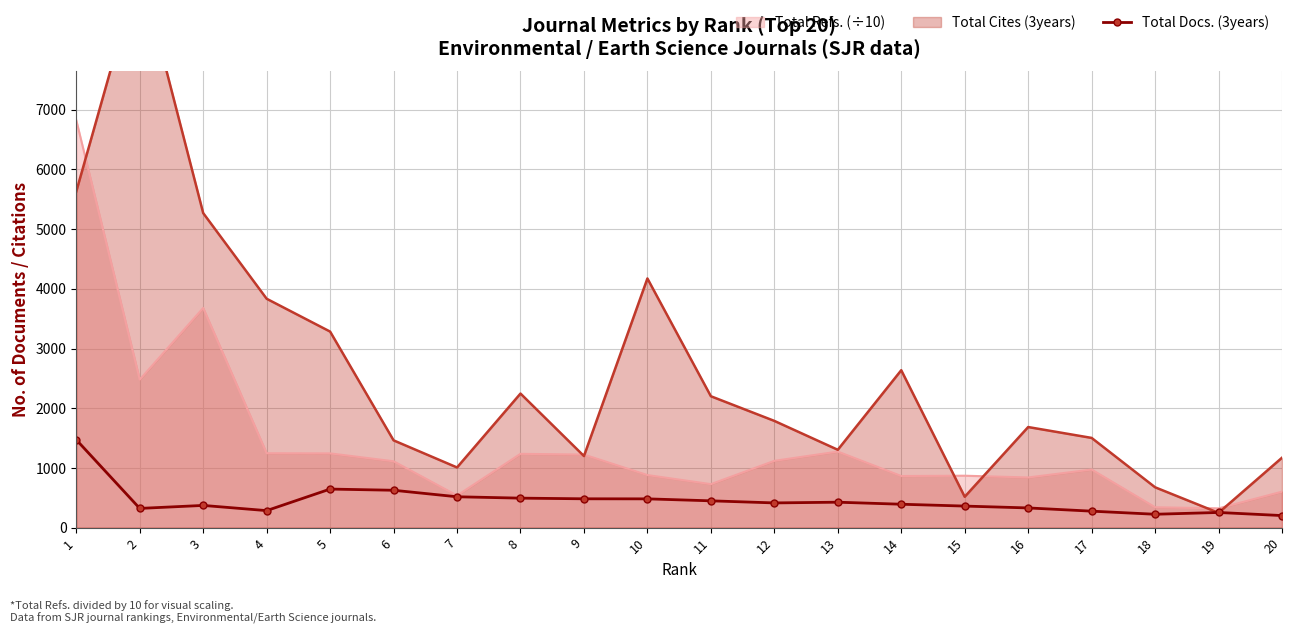

At which category does the chart reach its peak across all series?

1